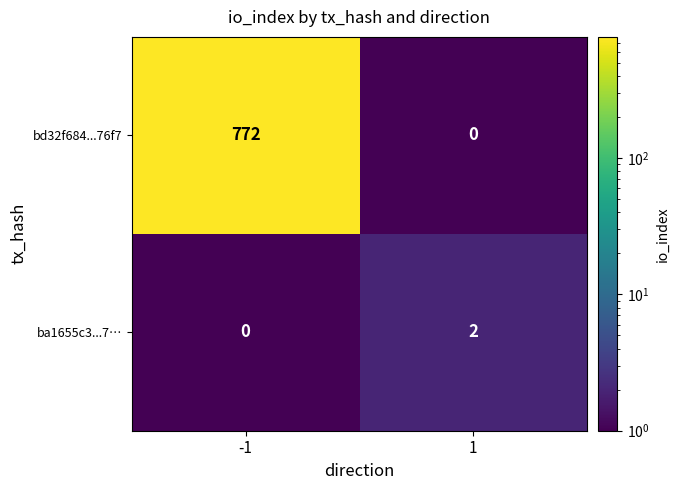

The bd32f684...76f7 series shows 377 at -1. True or false?

False